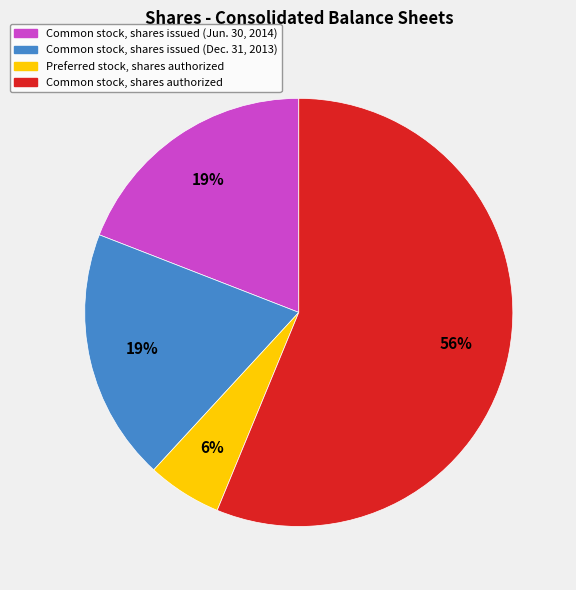

To the nearest percent, what portion does Common stock, shares issued (Dec. 31, 2013) represent?

19%